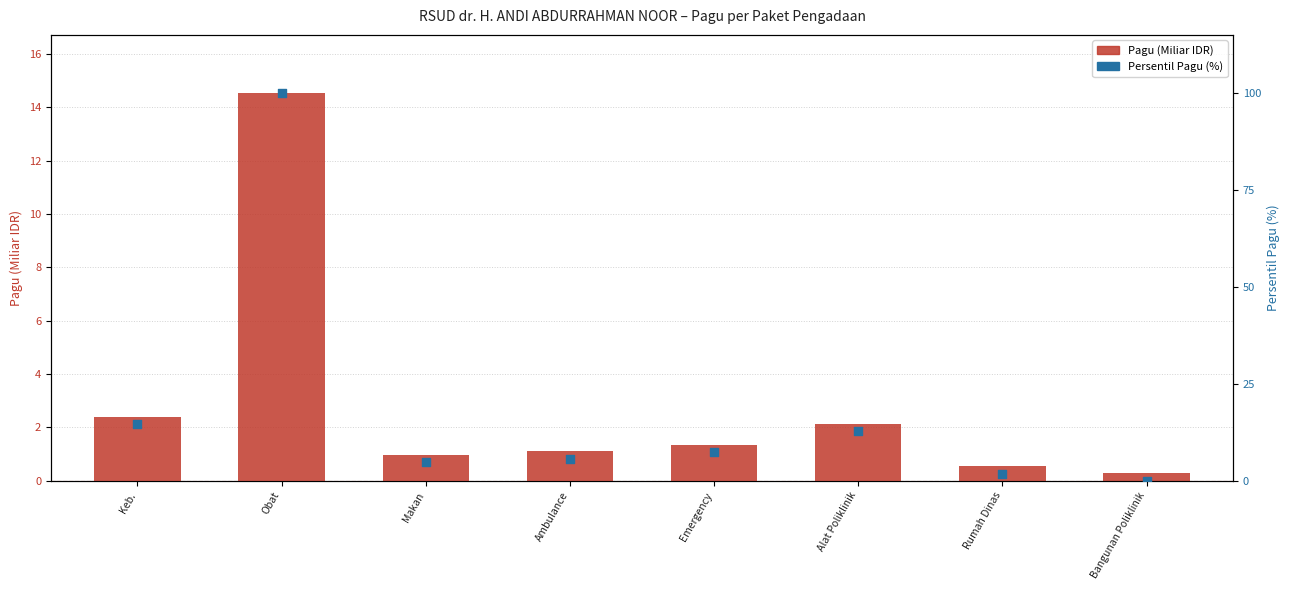

At which category is the sum across all series the highest?

Obat